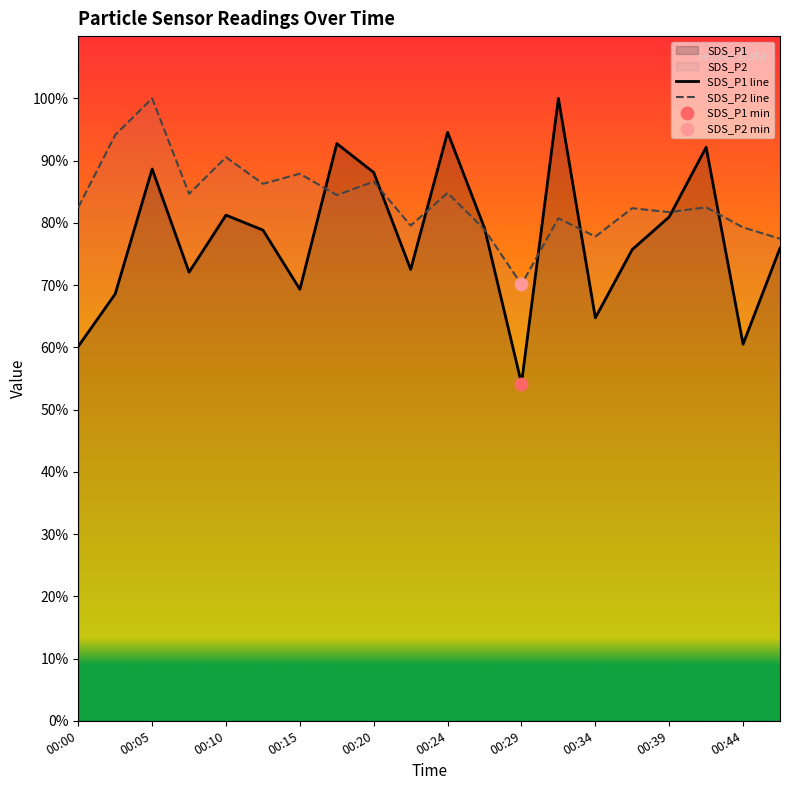

Which series contains the highest Y value?

SDS_P1 line